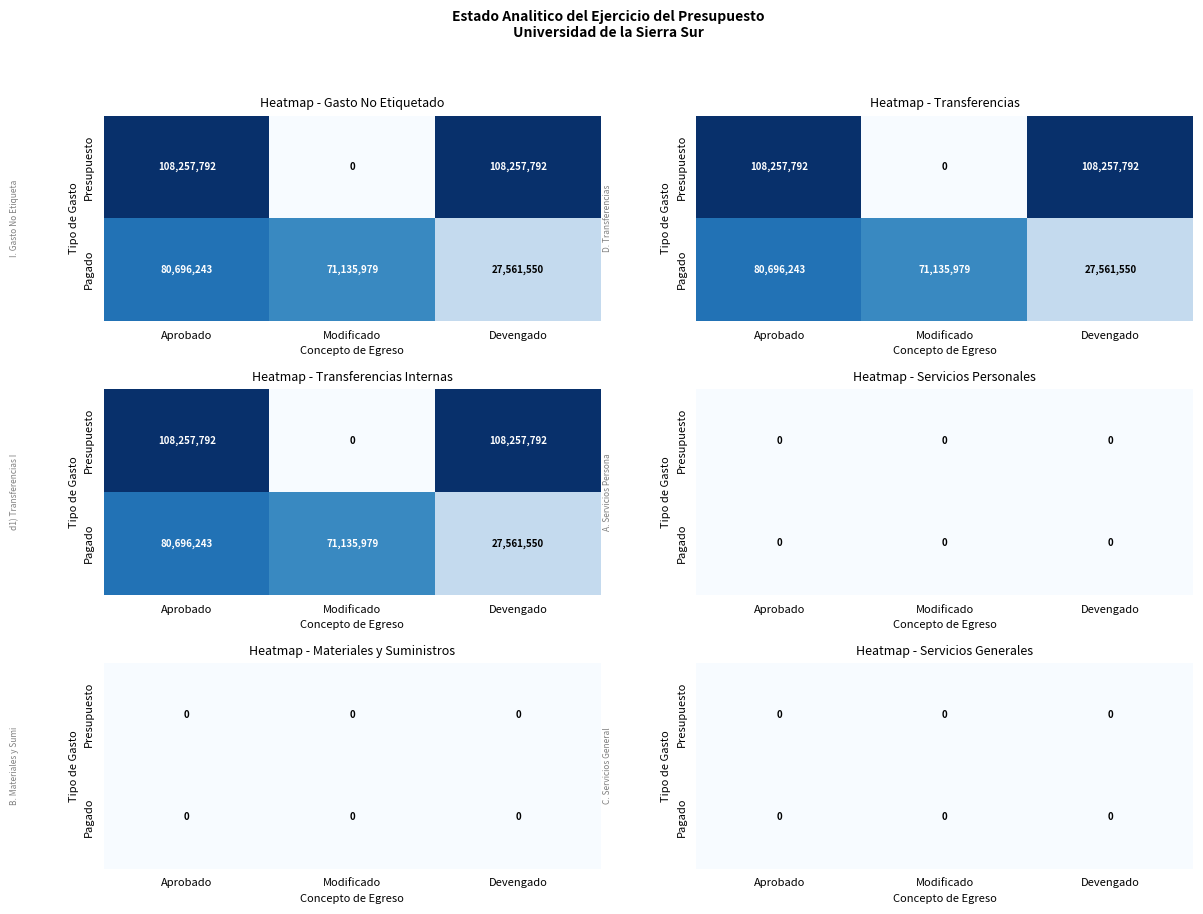

What is the spread (max minus min) of values at 0?

108257792.5